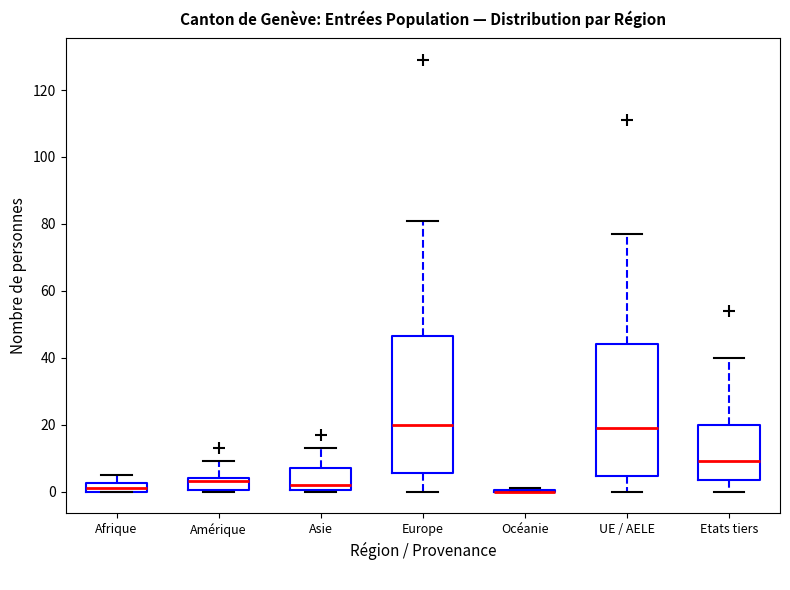

Where is the upper edge of the box for UE / AELE on the y-axis? The values are not printed on the chart, so give them approximately, as read against the axis.

44